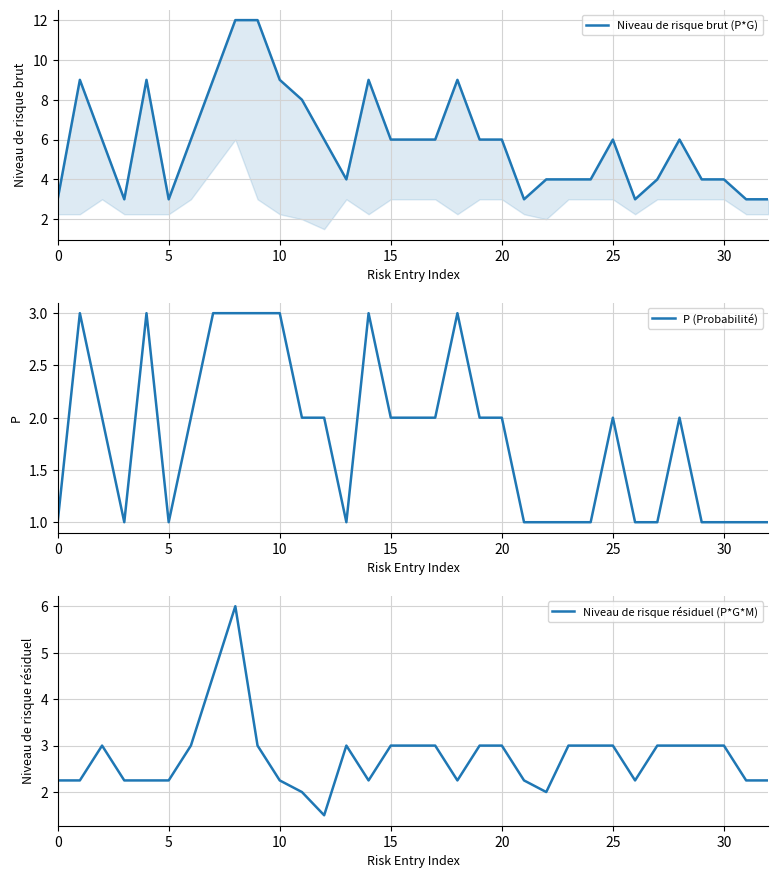

The value of P (Probabilité) at 15 is 2. True or false?

True